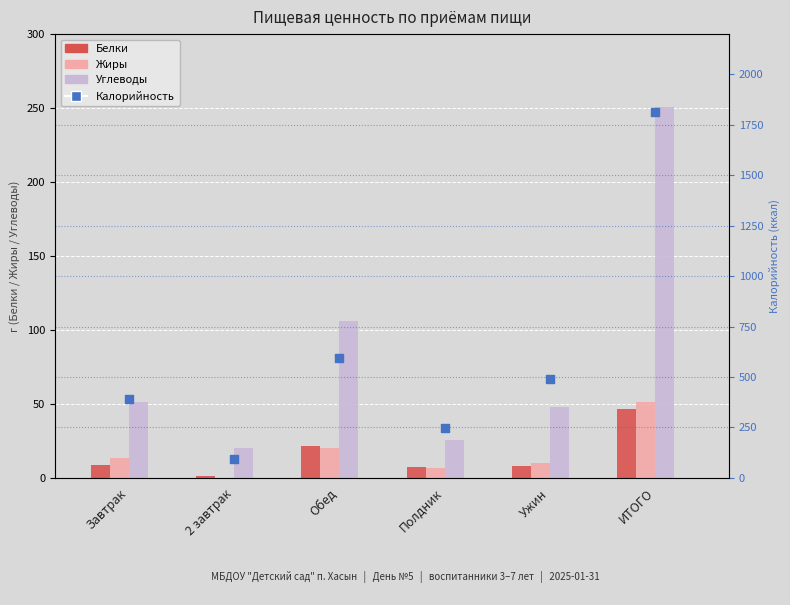

Which series has the largest Y range (max minus min)?

Калорийность